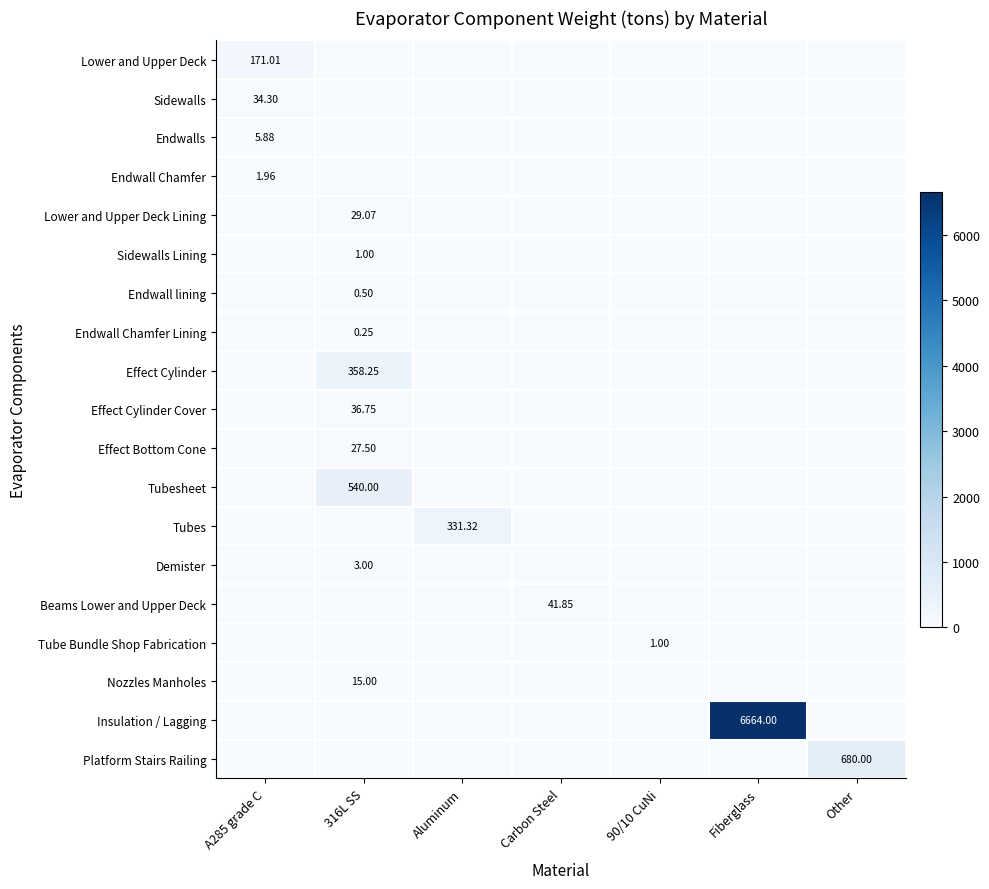

Is it true that Sidewalls Lining equals 0.0 at Fiberglass?

True